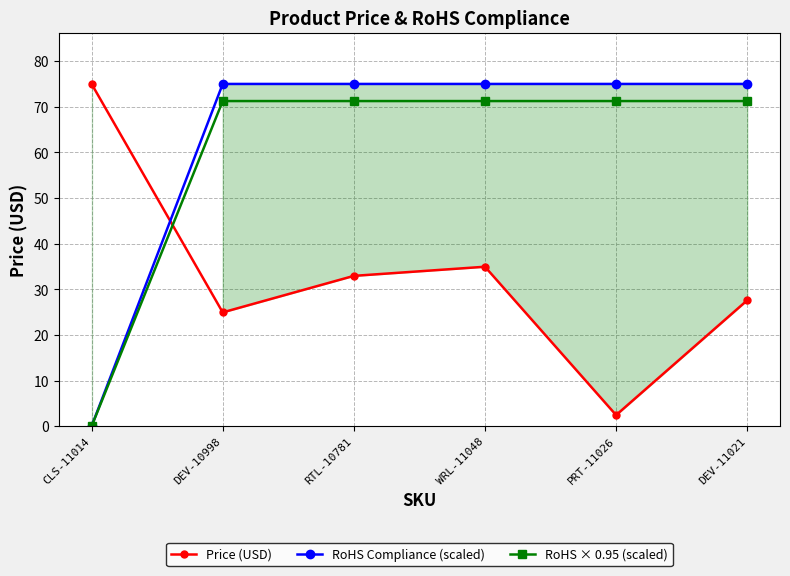

What is the label of the 6th point from the left?

DEV-11021